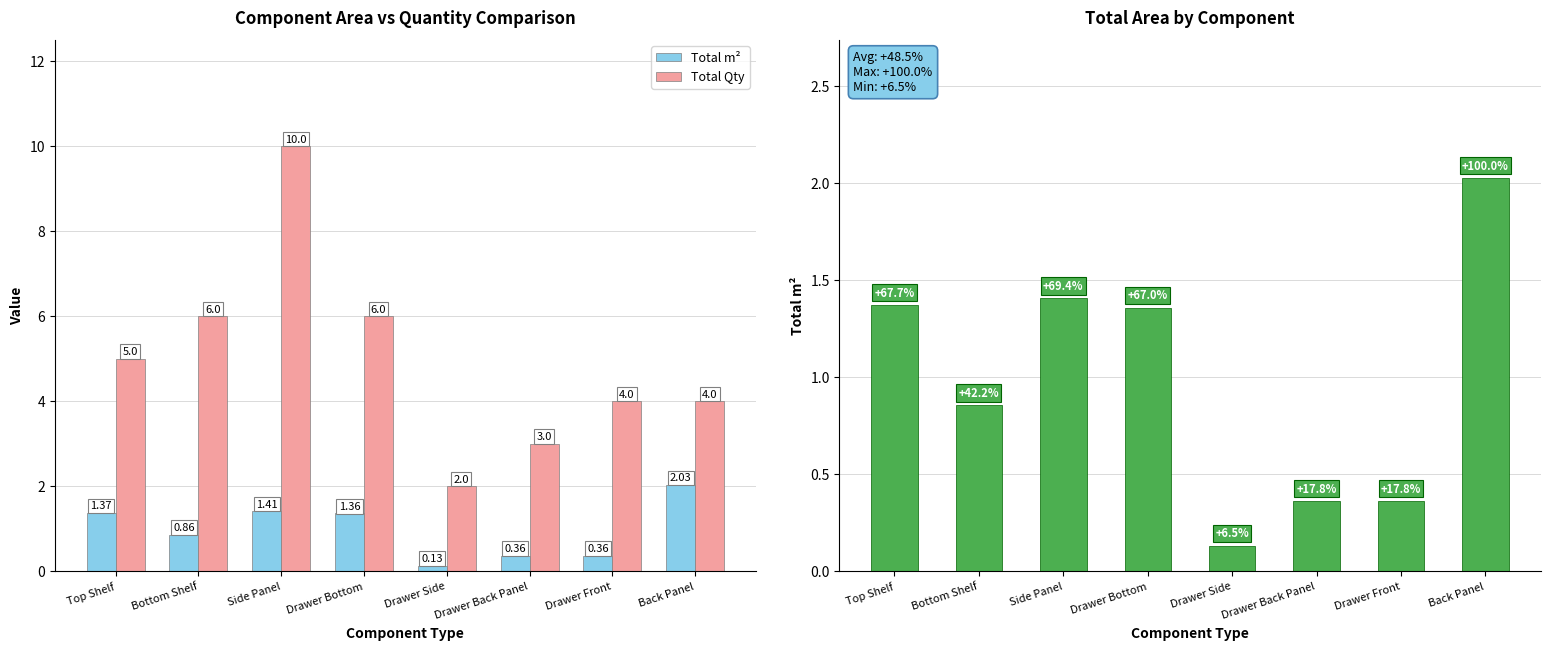

What is the label of the 3rd bar from the right?

Drawer Back Panel